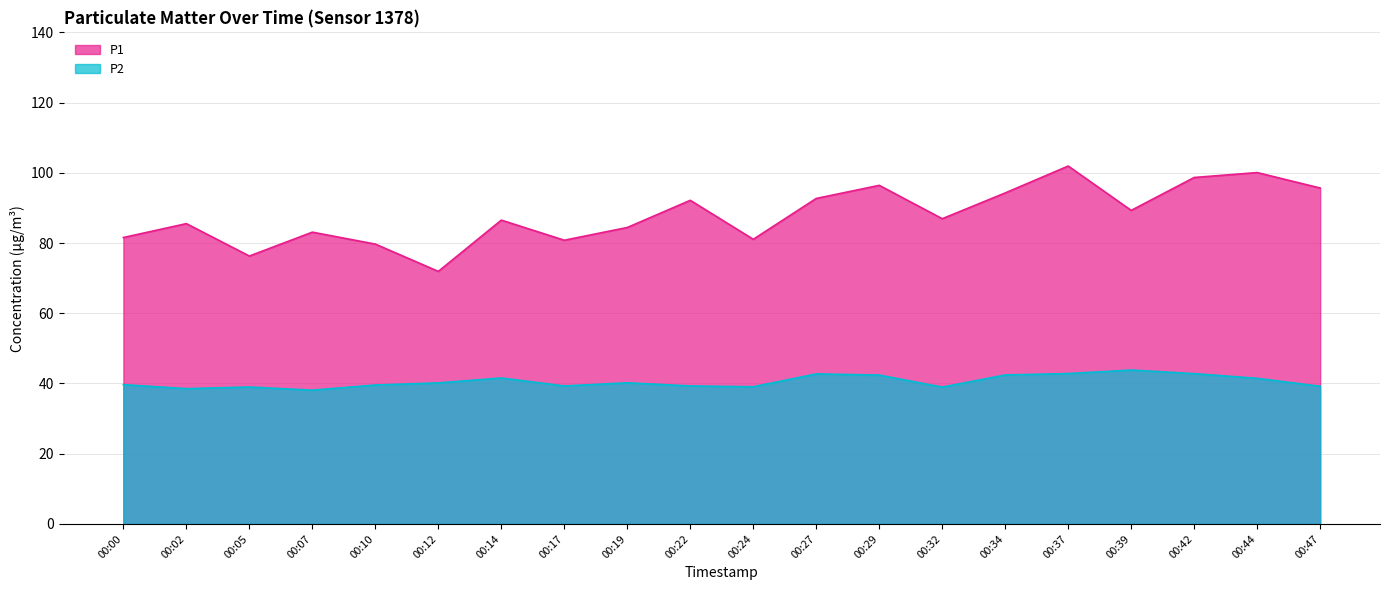

Reading right to left, transcribe all the data shown in this chart.

P1: 95.7	100.1	98.7	89.3	101.9	94.3	86.9	96.4	92.7	81.1	92.2	84.4	80.8	86.5	71.9	79.7	83.1	76.3	85.5	81.6
P2: 39.2	41.5	42.8	43.8	42.8	42.4	39.0	42.4	42.7	39.1	39.3	40.2	39.3	41.6	40.2	39.6	38.1	39.0	38.5	39.7